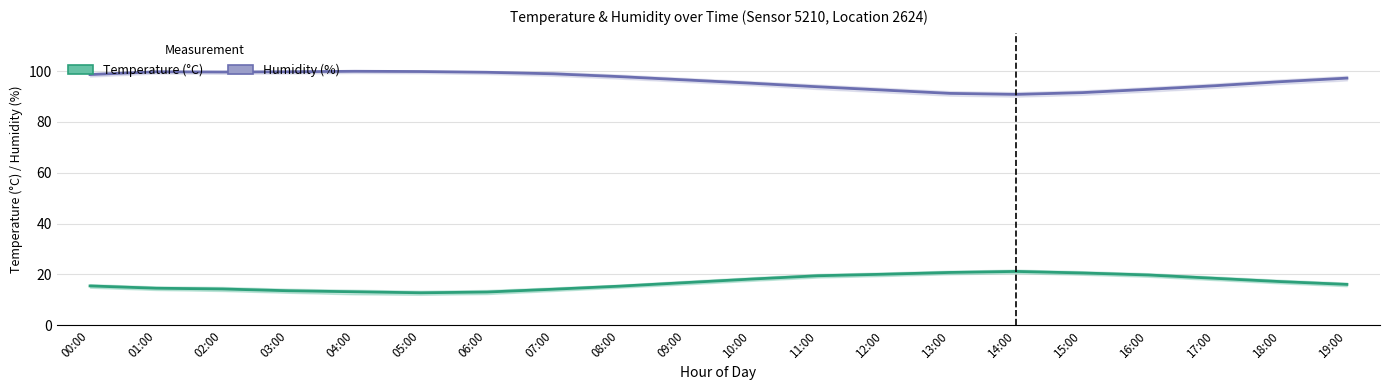

What is the smallest value displayed?

12.8